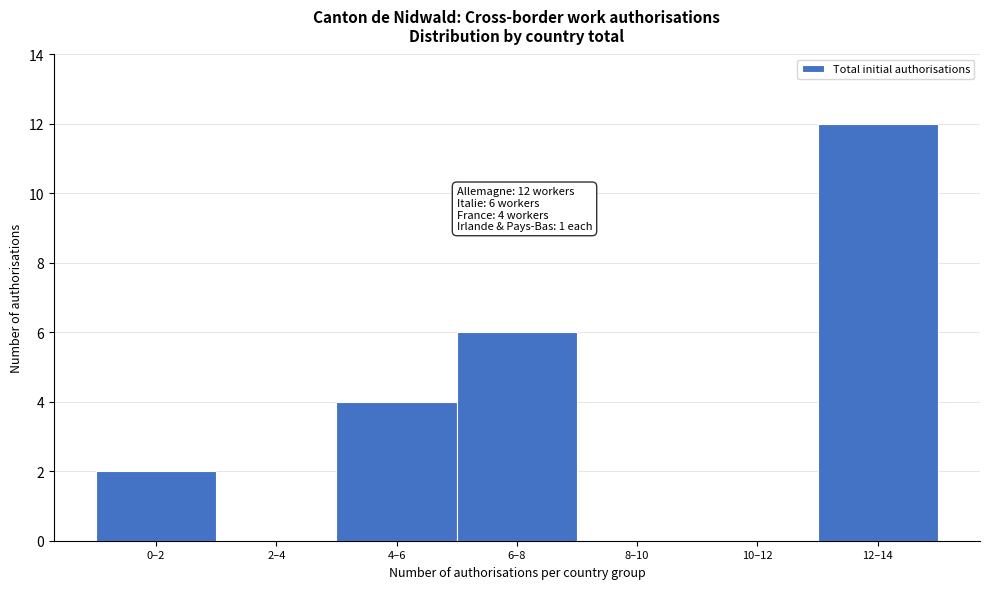

Reading right to left, transcribe all the data shown in this chart.

12–14=12	10–12=0	8–10=0	6–8=6	4–6=4	2–4=0	0–2=2